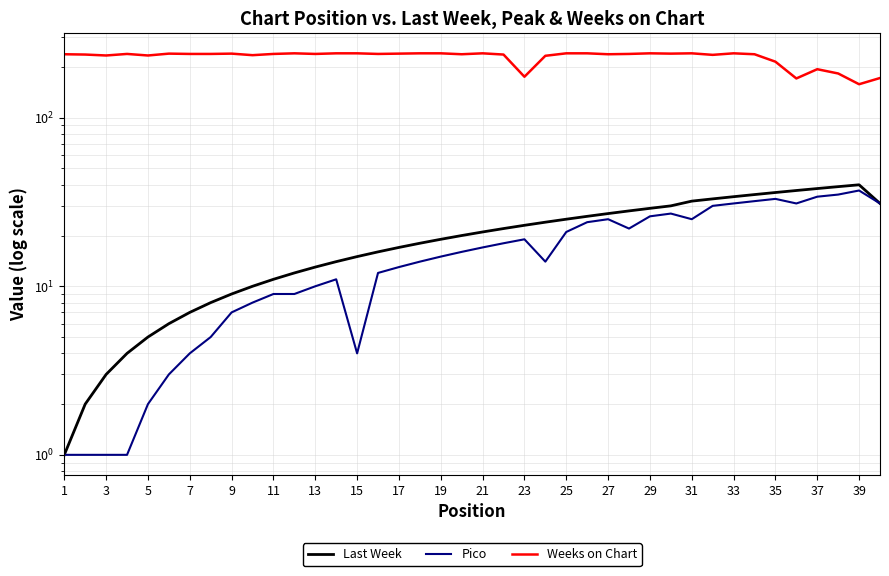

Which label corresponds to the smallest value in the chart?

1